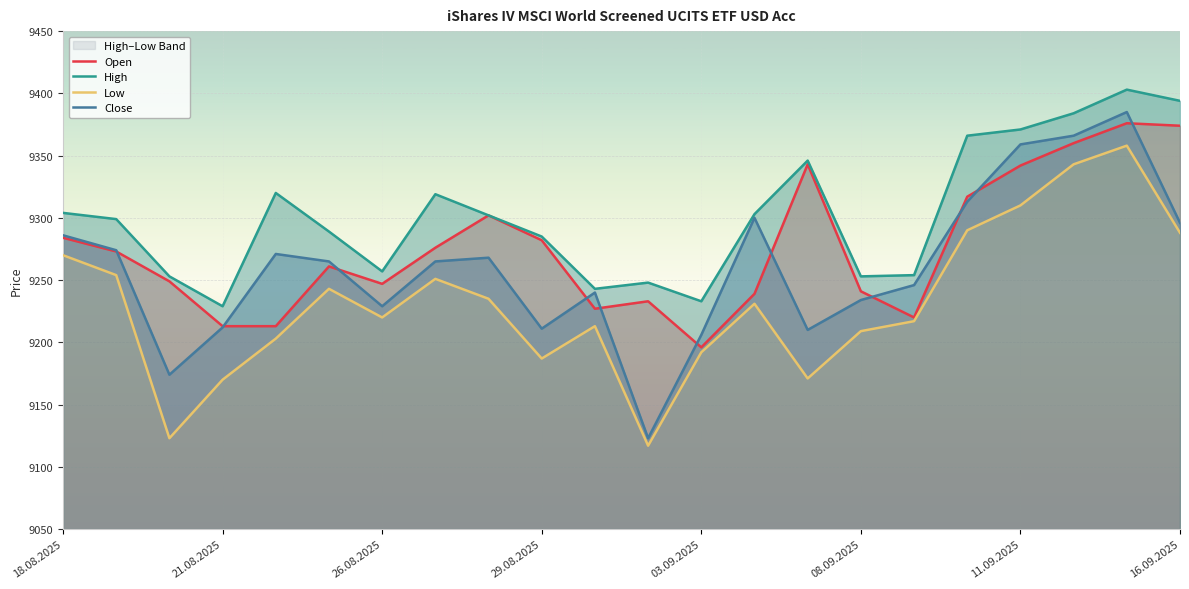

Which series has the largest total across all categories?

High